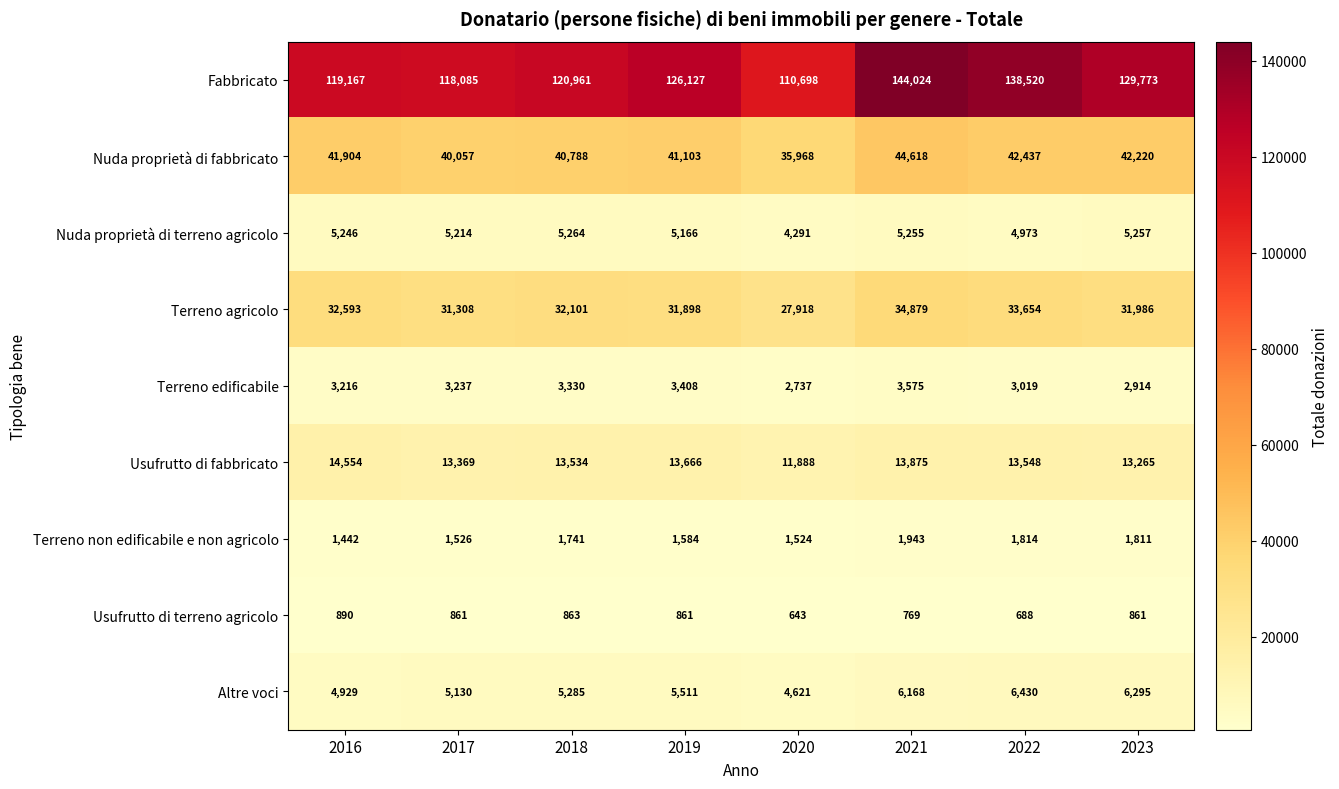

What is the smallest value displayed?

643